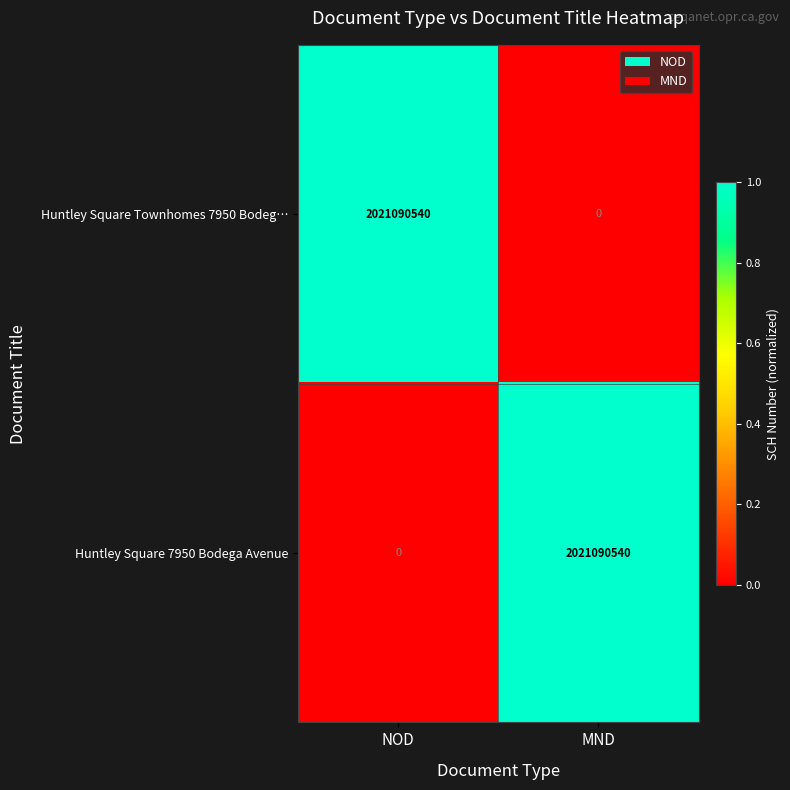

Count the number of categories in the chart.

2